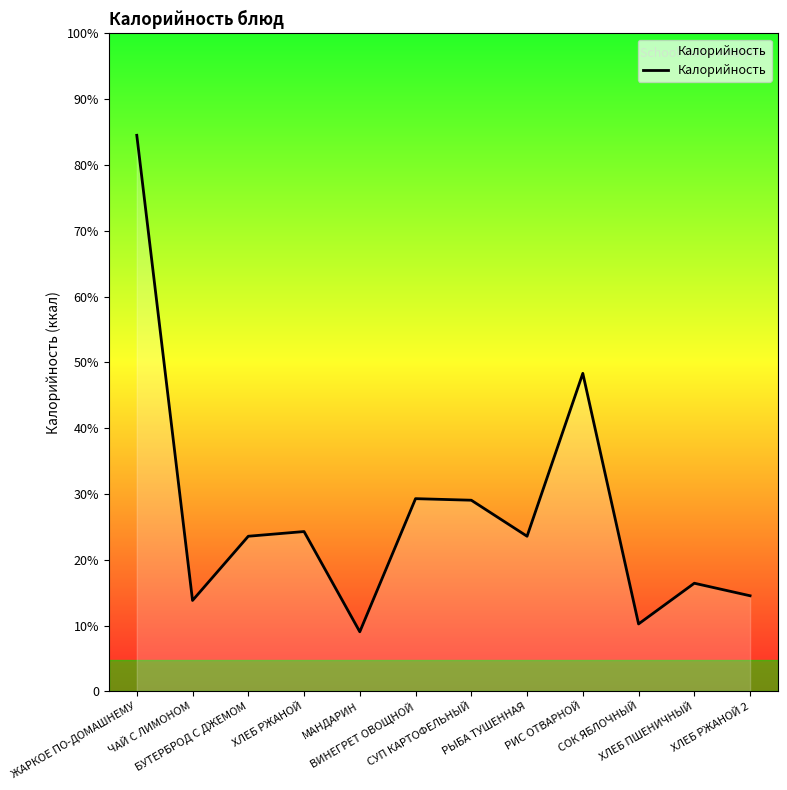

Which has a higher value, ХЛЕБ ПШЕНИЧНЫЙ or РИС ОТВАРНОЙ?

РИС ОТВАРНОЙ